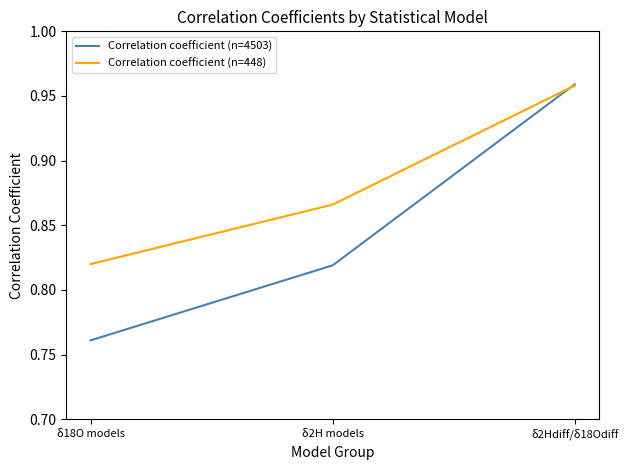

Which category has the lowest value in the Correlation coefficient (n=448) series?

δ18O models